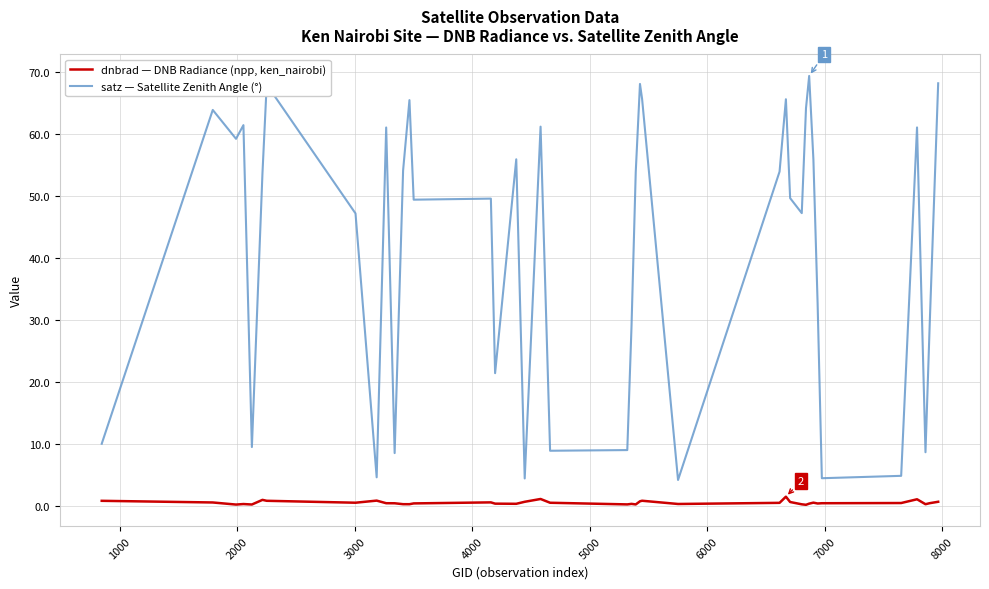

Does the chart display data point markers on the line(s)?

No